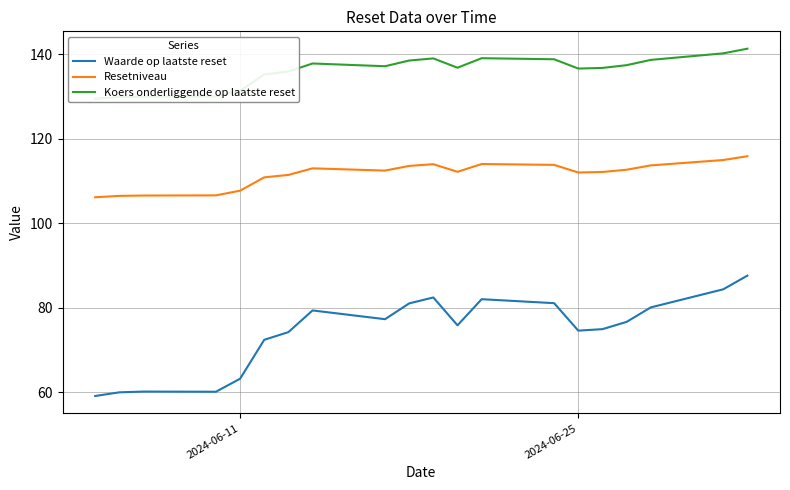

What value does the Waarde op laatste reset series have at 2024-06-11?

63.2